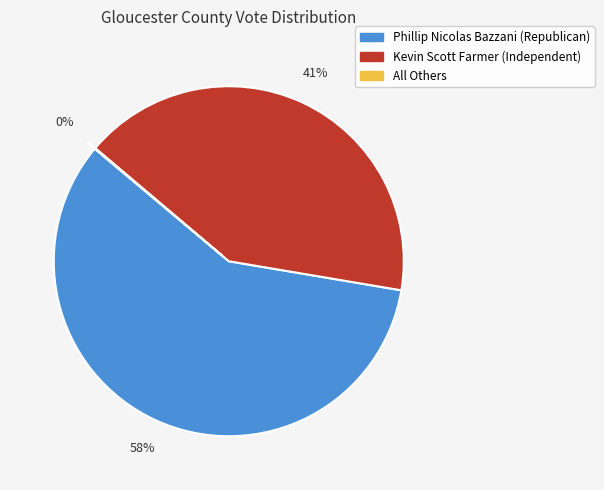

Is it true that Phillip Nicolas Bazzani (Republican) is 53% of the pie?

False